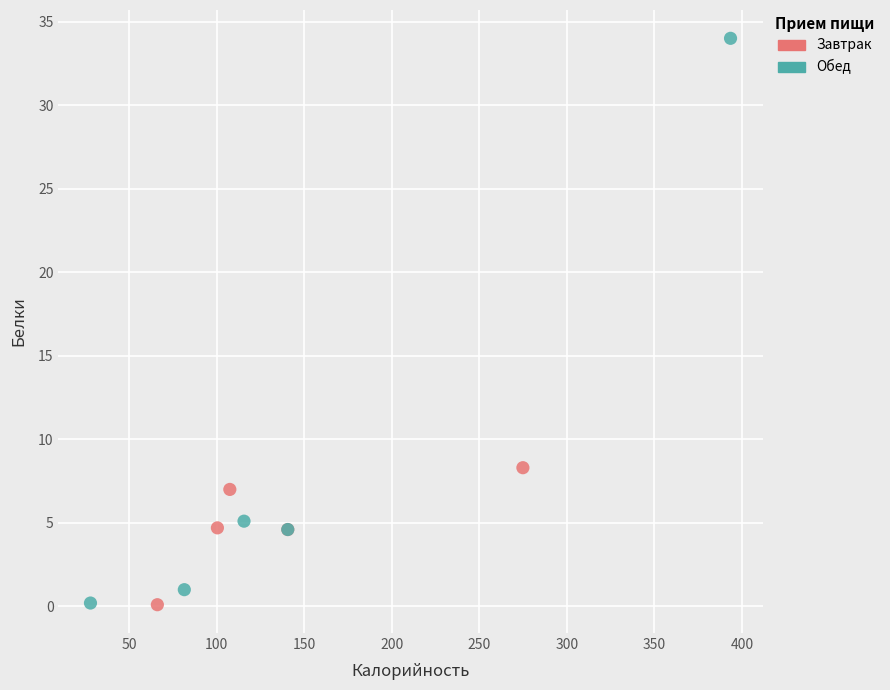

Which series has the widest spread of Y values?

Обед